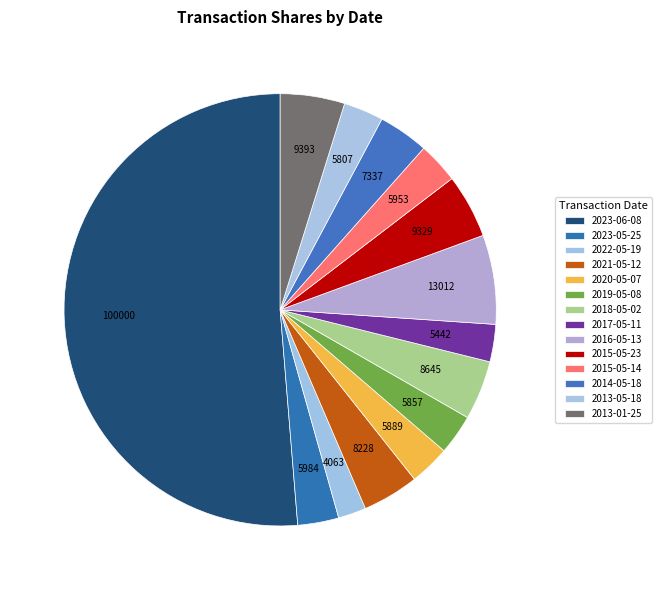

True or false: 2018-05-02 accounts for 16% of the total.

False